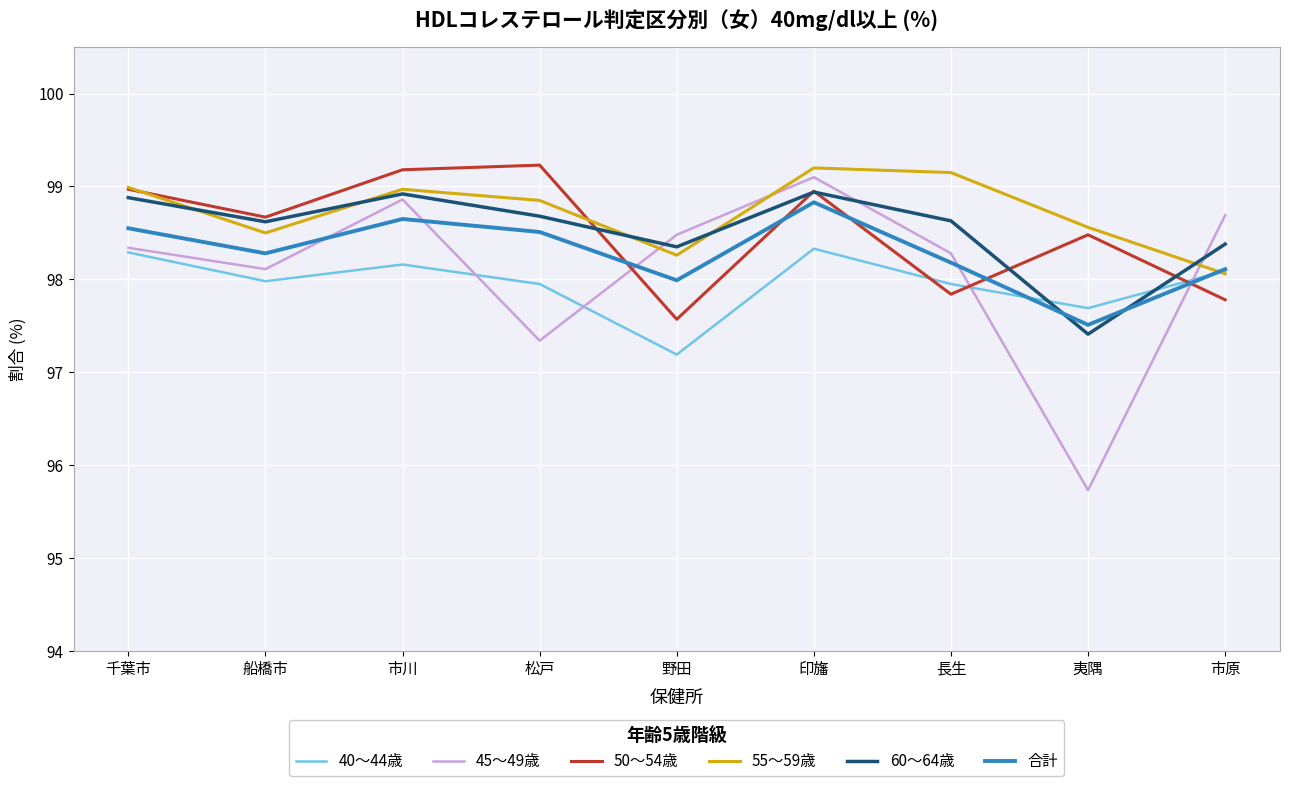

What is the spread (max minus min) of values at 市川?

1.0